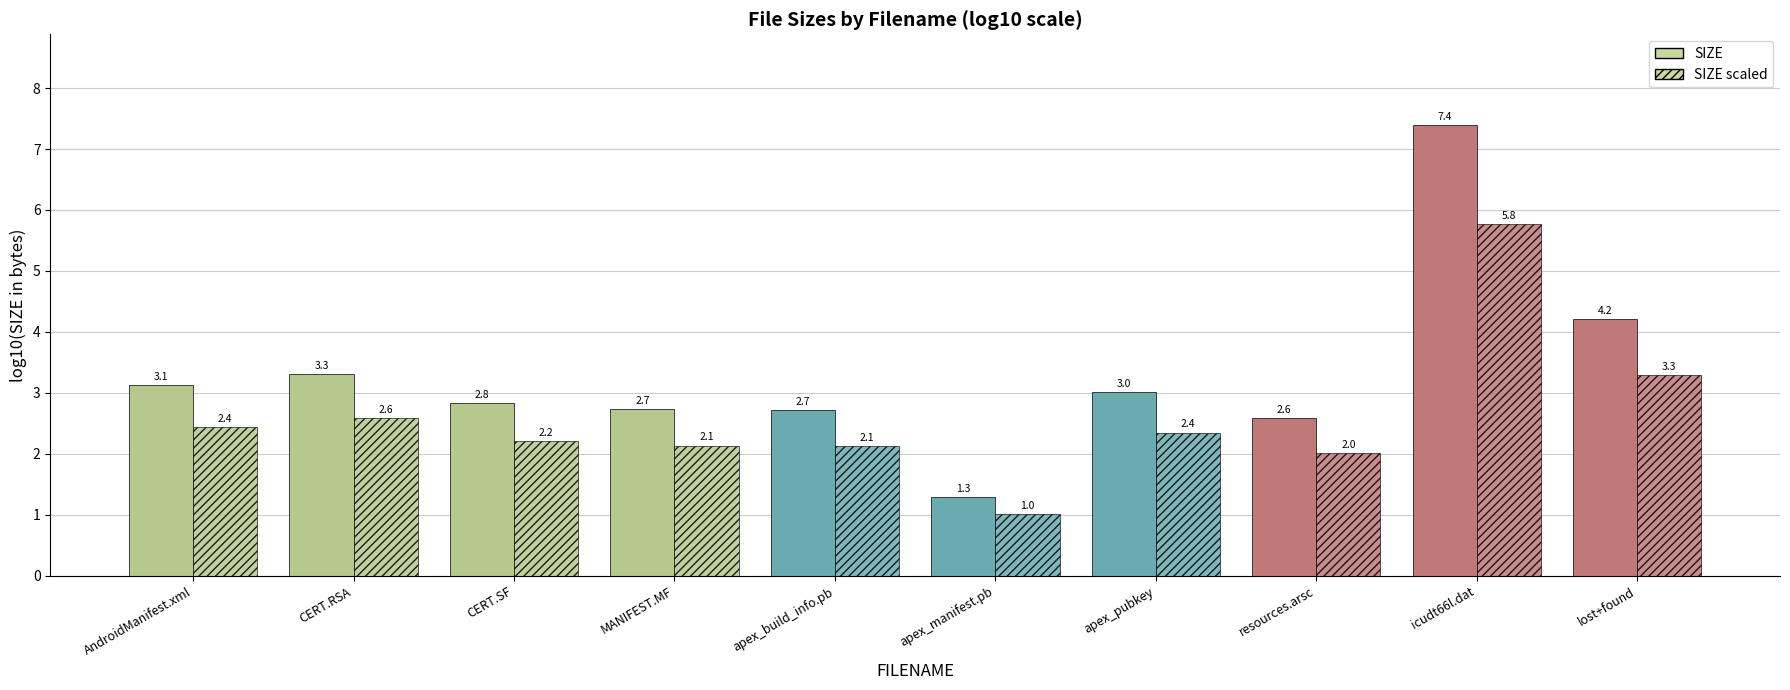

The SIZE (log10) series shows 5.1 at CERT.SF. True or false?

False